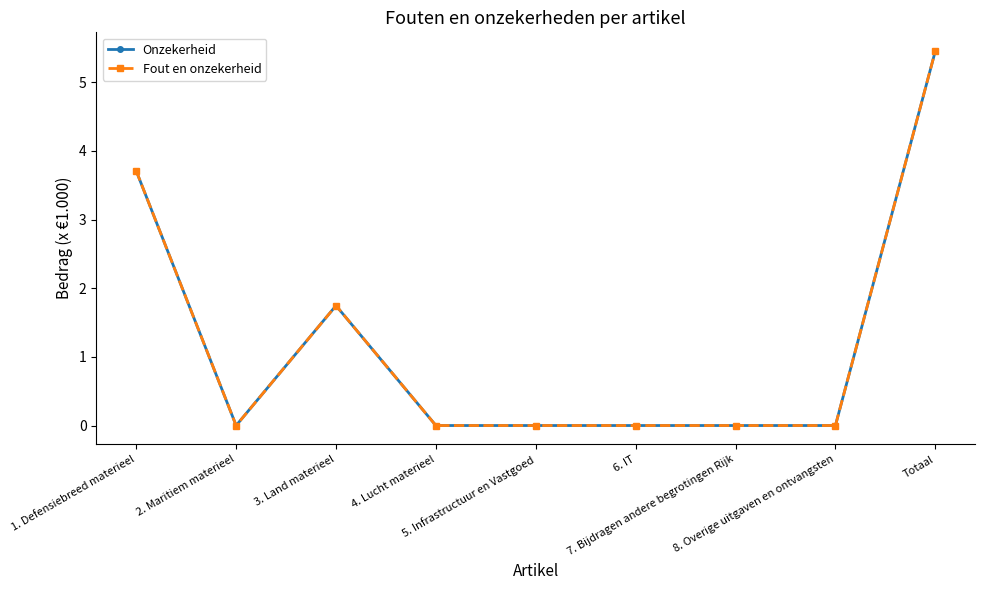

Is this an area chart (filled region under the line)?

No